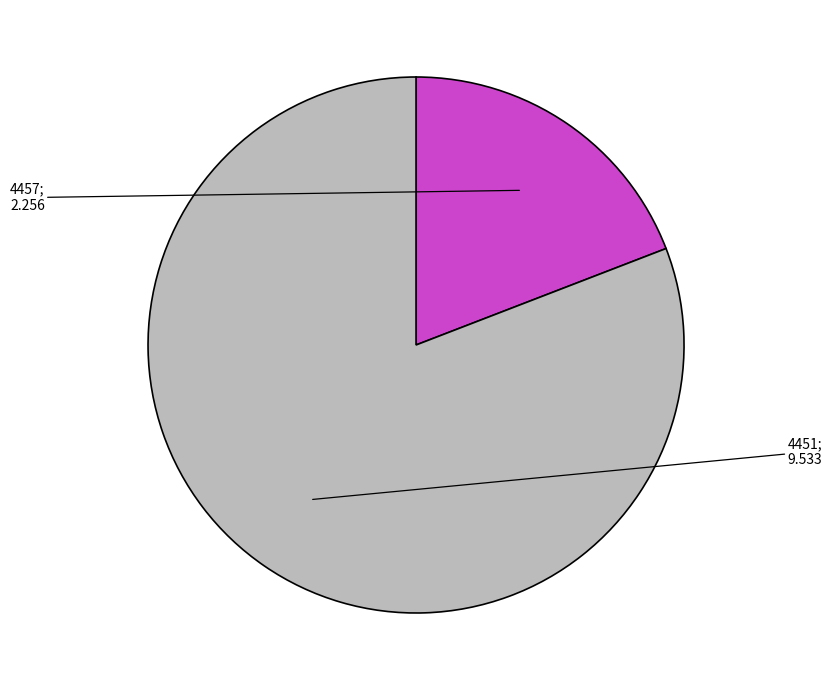

Does any single category account for the majority?

Yes